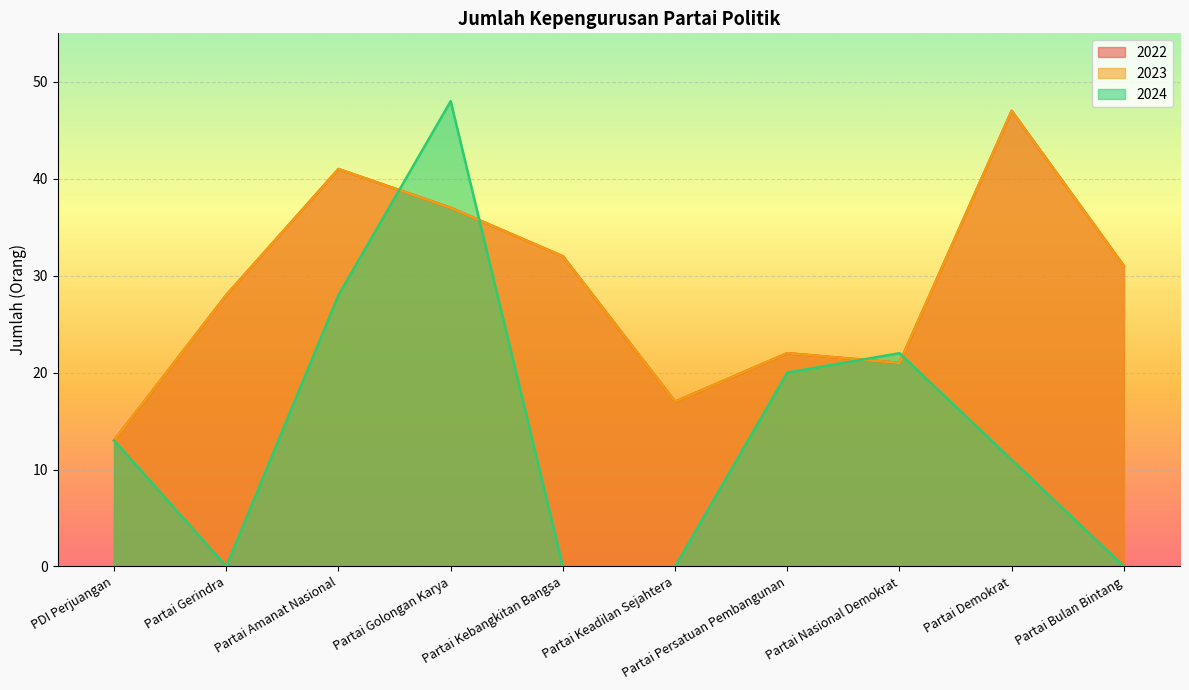

List the series in order of their peak value, highest first.

2024, 2022, 2023